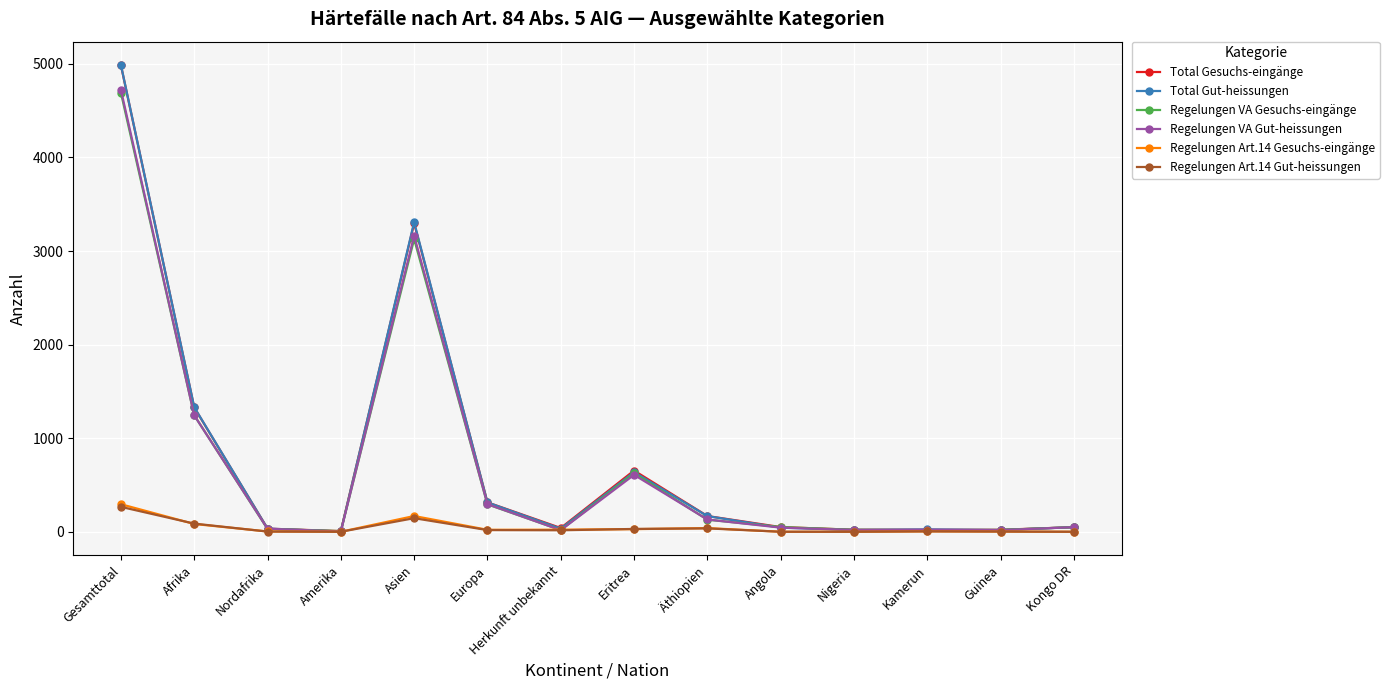

How many lines are shown in the chart?

6